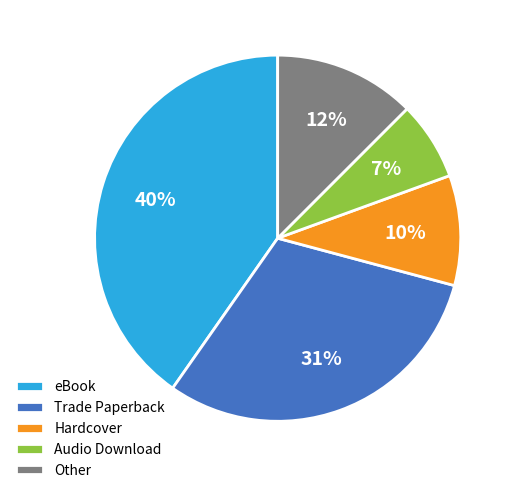

To the nearest percent, what is the difference between the largest and smallest slice percentages?

33%